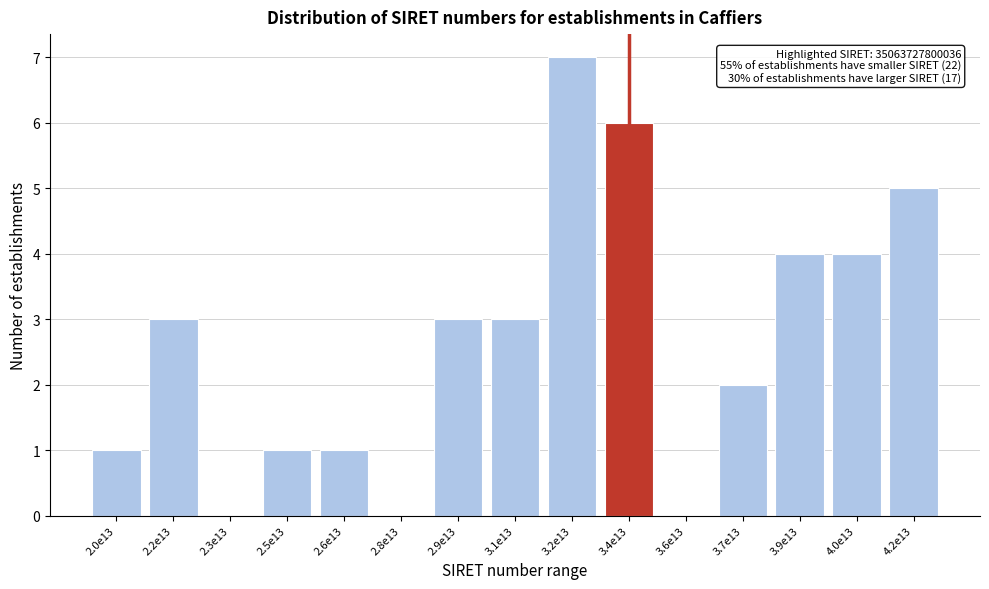

Reading left to right, extract all data points from this chart.

2.0e13=1	2.2e13=3	2.3e13=0	2.5e13=1	2.6e13=1	2.8e13=0	2.9e13=3	3.1e13=3	3.2e13=7	3.4e13=6	3.6e13=0	3.7e13=2	3.9e13=4	4.0e13=4	4.2e13=5